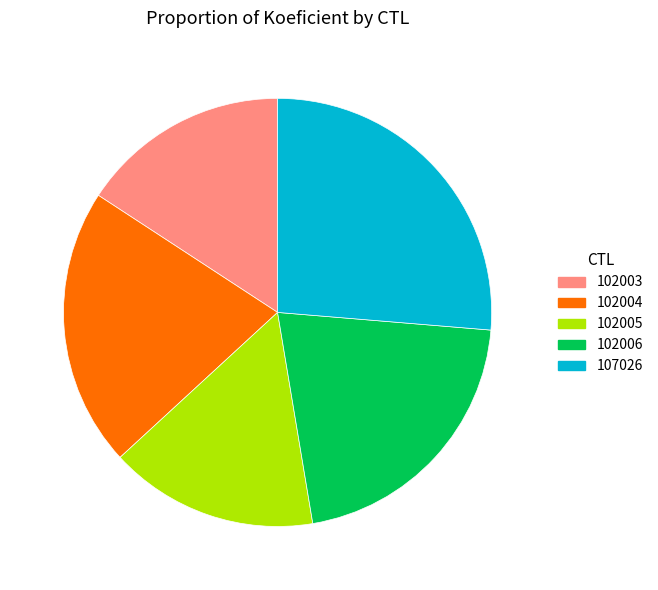

Is the sum of 102005 and 102004 greater than half?

No